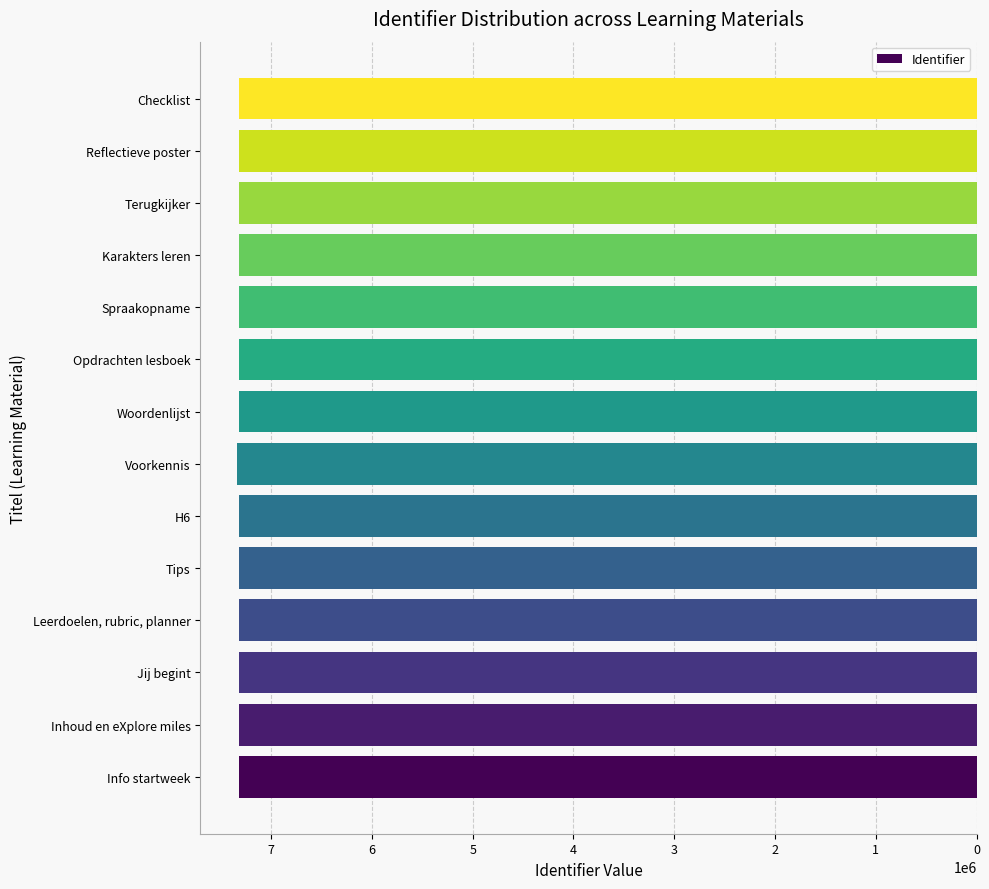

The value at Voorkennis is 3446250. True or false?

False